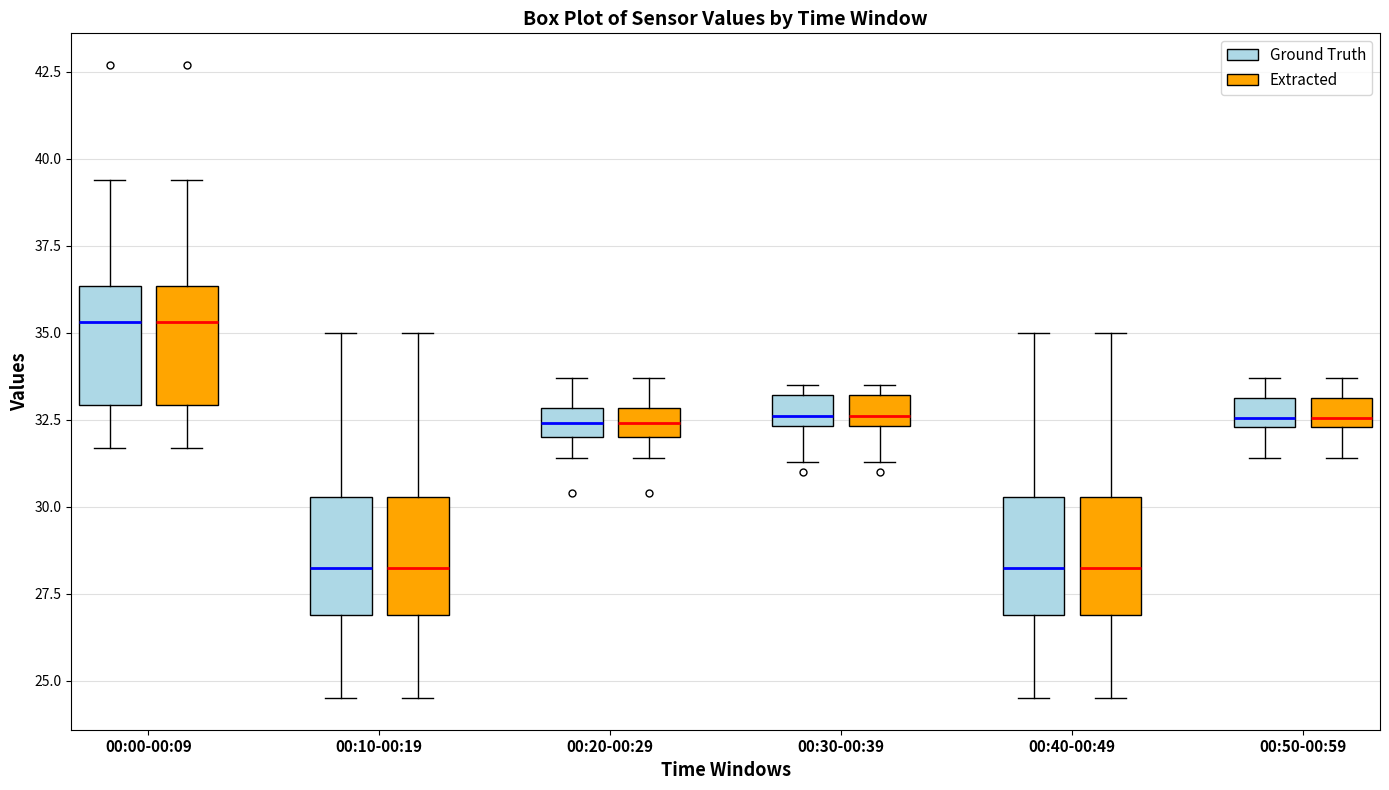

Reading left to right, transcribe this box plot: for each box, give where its median line is, the range the box spans, and where its two whiskers end, as read against the y-axis. The values are not printed on the chart, so give them approximately, as read against the axis.

00:00-00:09 (Ground Truth): median 35.5, box 33.0 to 36.5, whiskers 31.5 to 39.5
00:00-00:09 (Extracted): median 35.5, box 33.0 to 36.5, whiskers 31.5 to 39.5
00:10-00:19 (Ground Truth): median 28.5, box 27.0 to 30.5, whiskers 24.5 to 35.0
00:10-00:19 (Extracted): median 28.5, box 27.0 to 30.5, whiskers 24.5 to 35.0
00:20-00:29 (Ground Truth): median 32.5, box 32.0 to 33.0, whiskers 31.5 to 33.5
00:20-00:29 (Extracted): median 32.5, box 32.0 to 33.0, whiskers 31.5 to 33.5
00:30-00:39 (Ground Truth): median 32.5 (just above the box's lower edge), box 32.5 to 33.0, whiskers 31.5 to 33.5
00:30-00:39 (Extracted): median 32.5 (just above the box's lower edge), box 32.5 to 33.0, whiskers 31.5 to 33.5
00:40-00:49 (Ground Truth): median 28.5, box 27.0 to 30.5, whiskers 24.5 to 35.0
00:40-00:49 (Extracted): median 28.5, box 27.0 to 30.5, whiskers 24.5 to 35.0
00:50-00:59 (Ground Truth): median 32.5 (just above the box's lower edge), box 32.5 to 33.0, whiskers 31.5 to 33.5
00:50-00:59 (Extracted): median 32.5 (just above the box's lower edge), box 32.5 to 33.0, whiskers 31.5 to 33.5